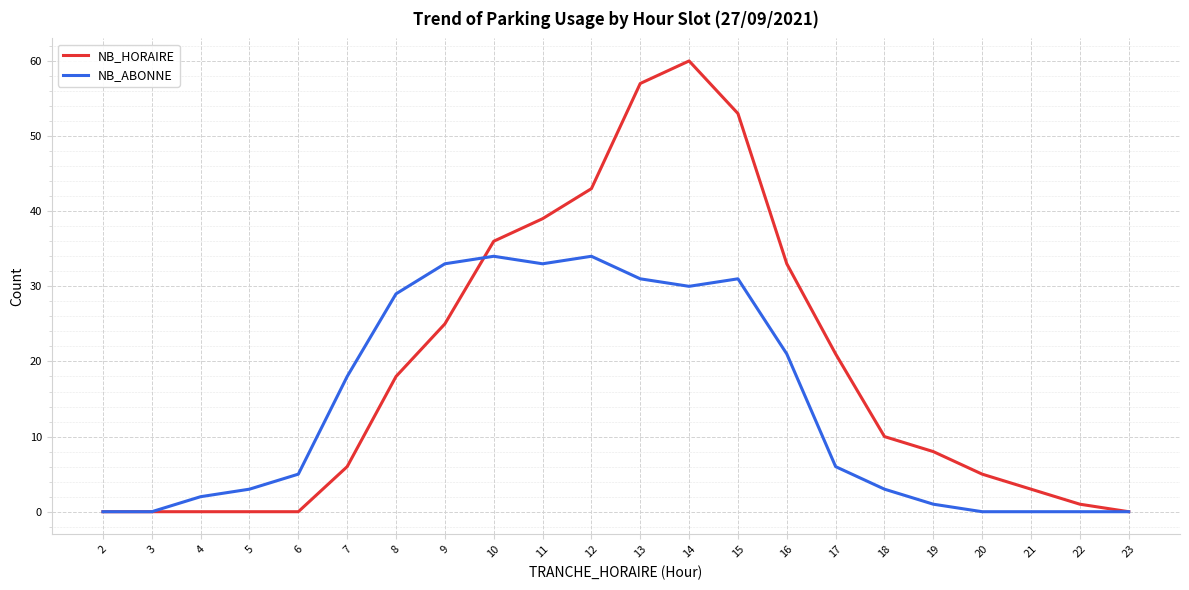

At 17, list the series in order from largest to smallest.

NB_HORAIRE, NB_ABONNE